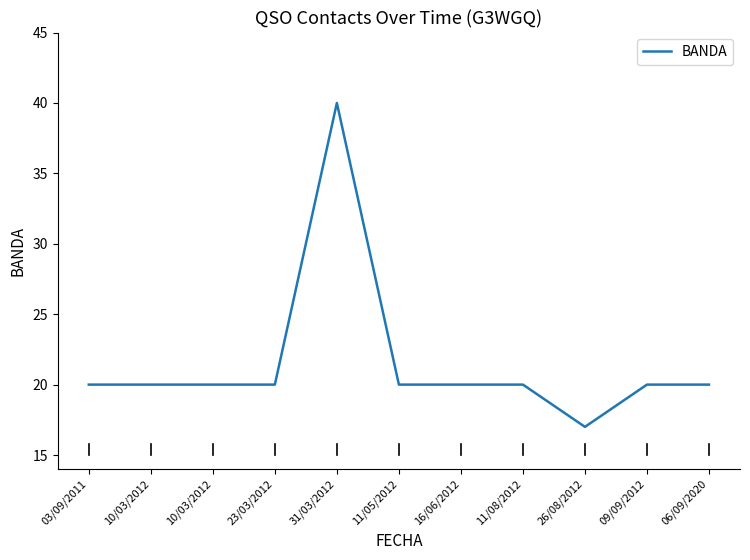

Is it true that the value at 03/09/2011 is 20?

True